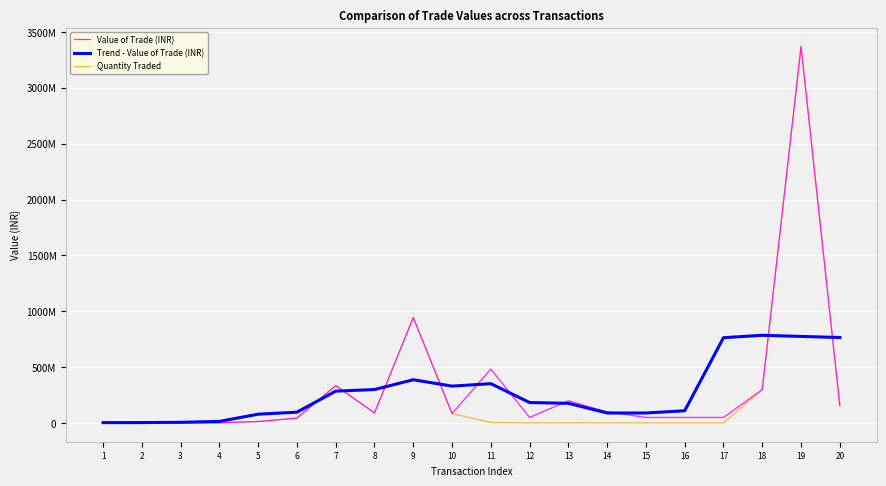

What is the value of the Quantity Traded point at the 7th from the left?

334553617.2